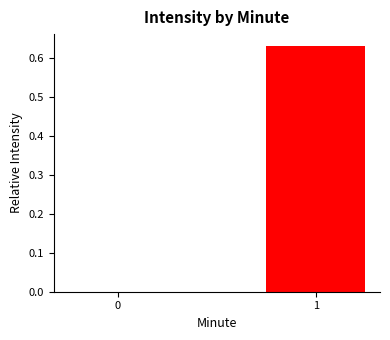

The value at 0 is 0.0. True or false?

True